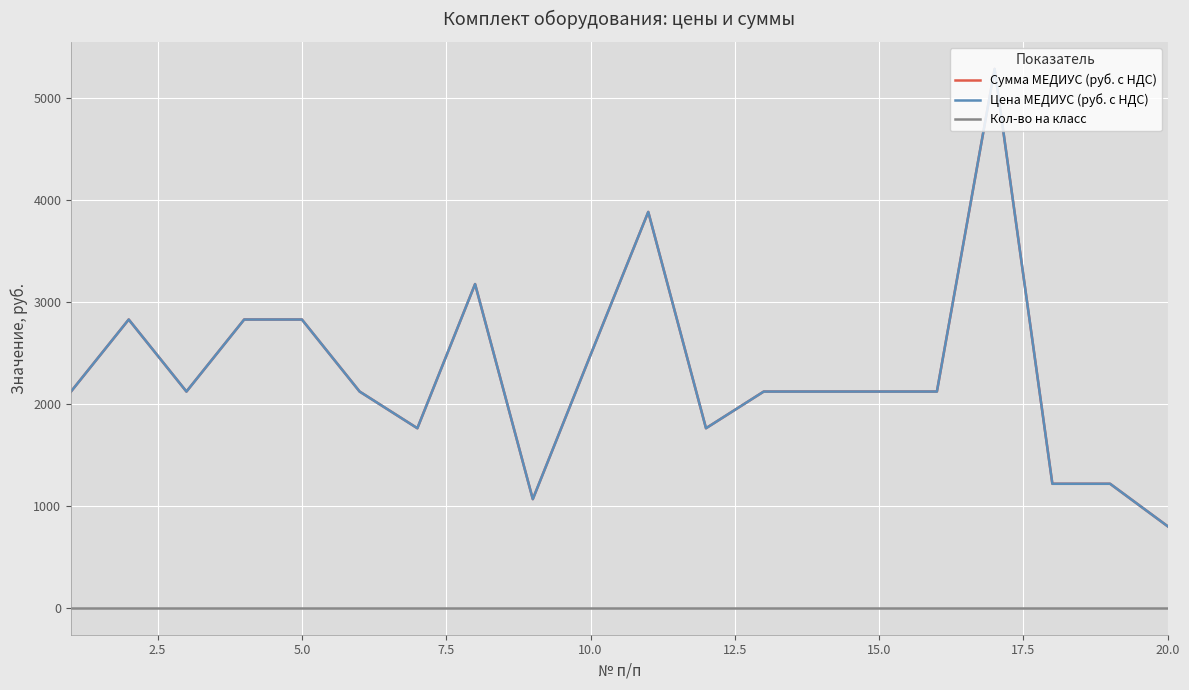

In Сумма МЕДИУС (руб. с НДС), how many points are higher than both neighbors (excluding endpoints)?

4